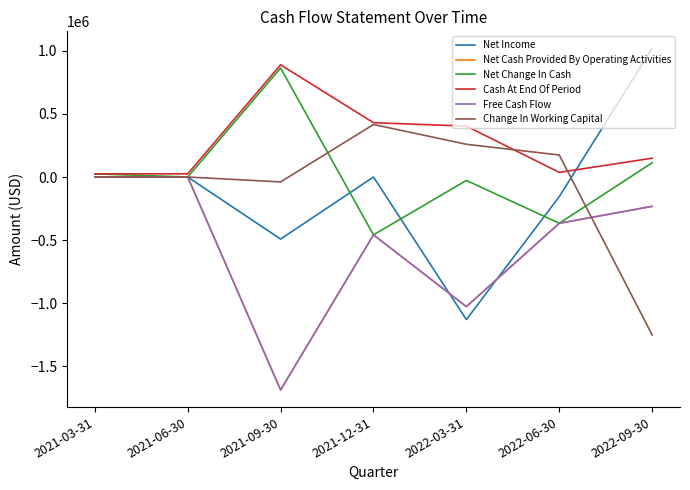

What is the label of the 4th point from the left?

2021-12-31